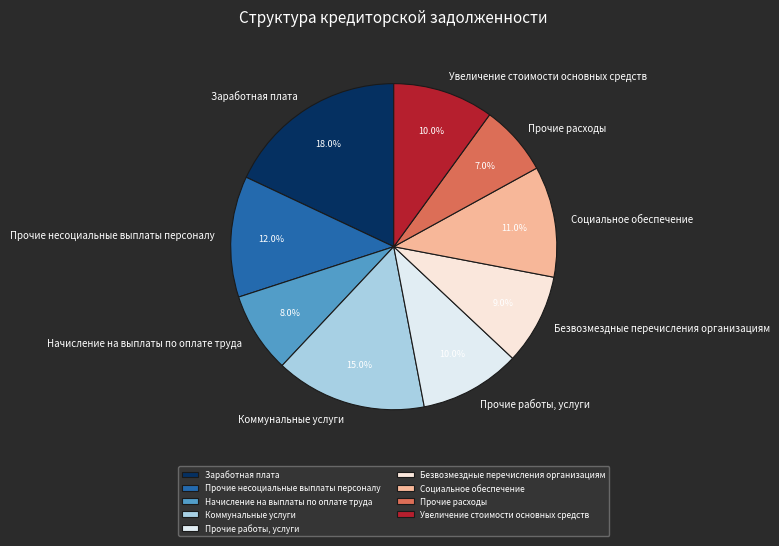

How much of the chart is everything except Прочие работы, услуги?

90.0%